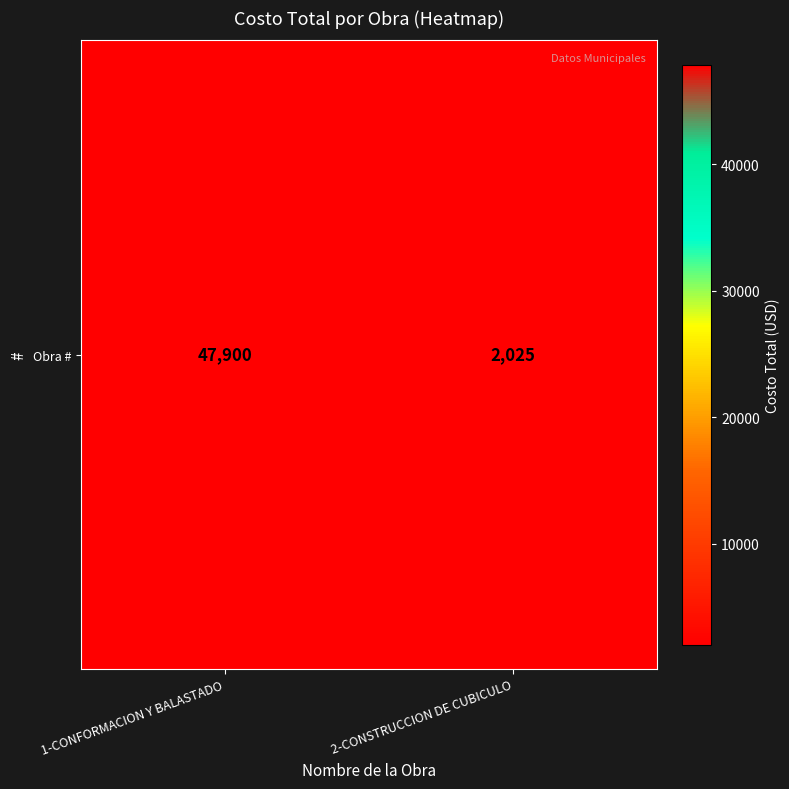

True or false: the data shows 584 at 2-CONSTRUCCION DE CUBICULO.

False